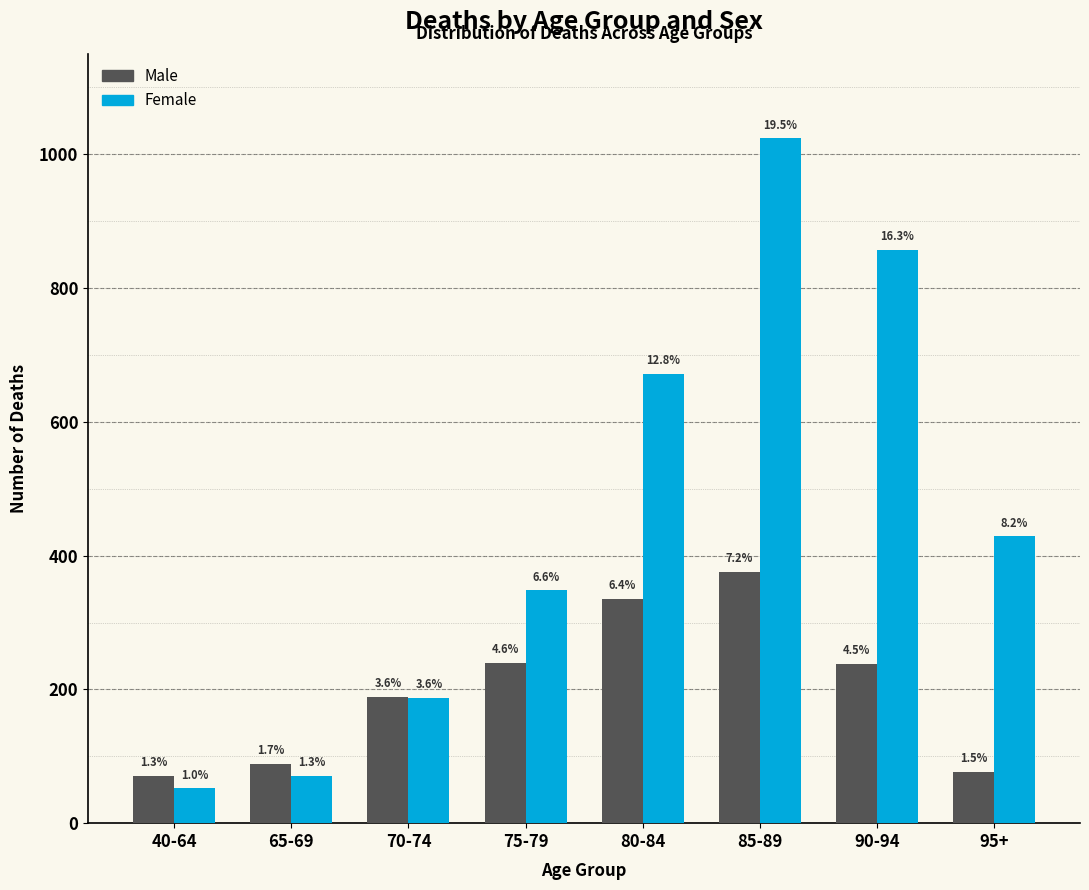

What are all the series names shown in the legend?

Male, Female